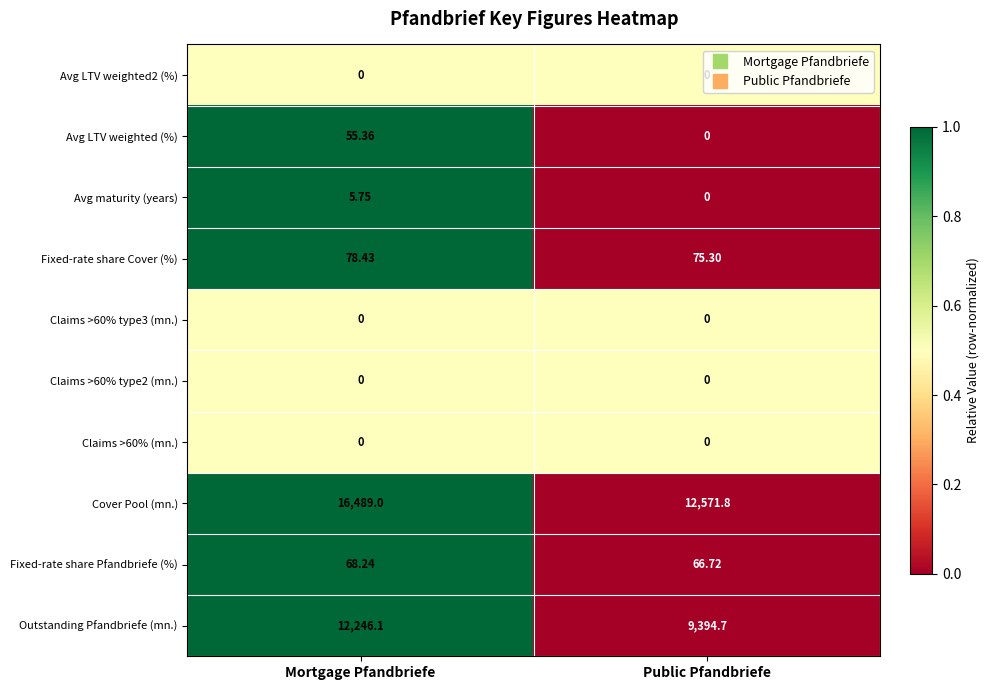

Where does the Outstanding Pfandbriefe (mn.) series first go above 12246?

Mortgage Pfandbriefe